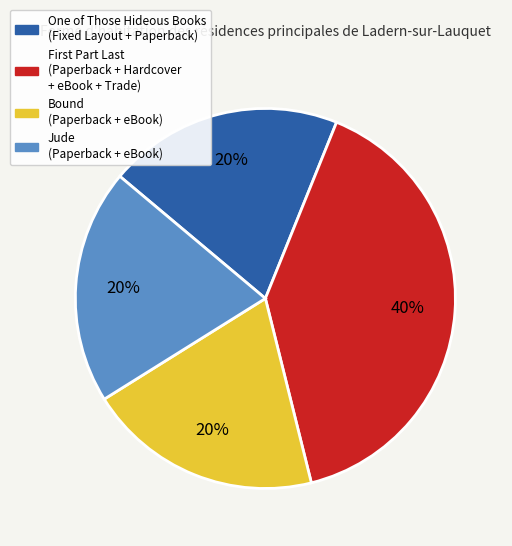

Is the sum of One of Those Hideous Books (Fixed Layout + Paperback) and Jude (Paperback + eBook) greater than half?

No